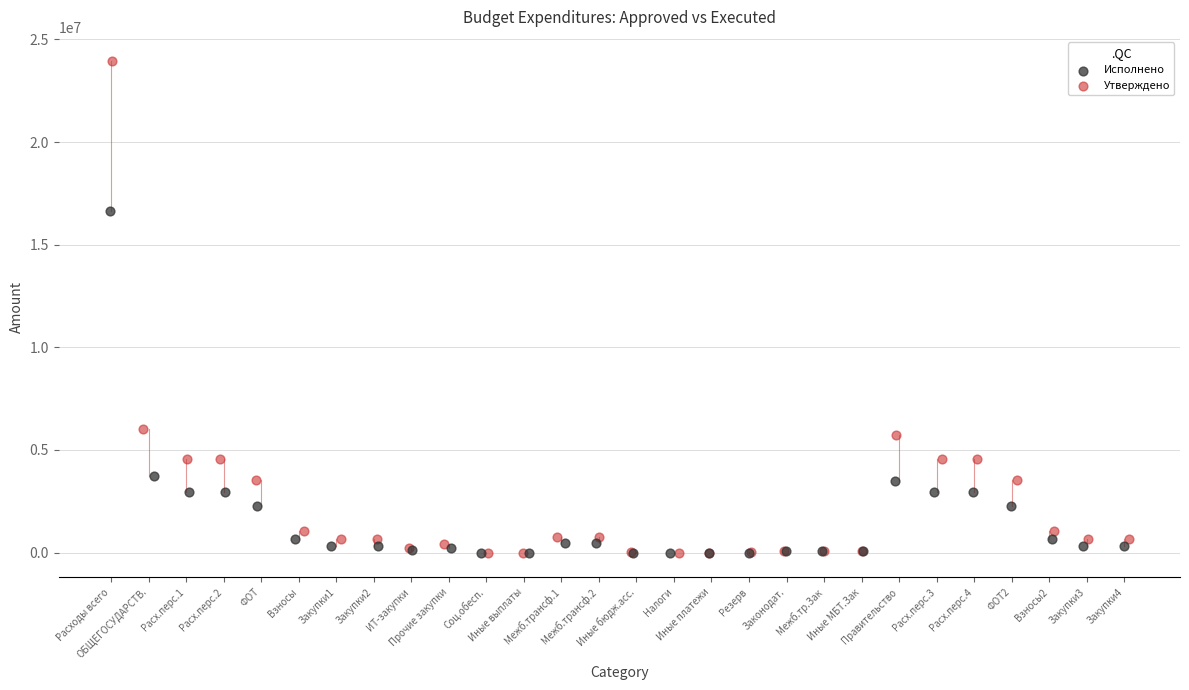

Which series contains the highest Y value?

Утверждено